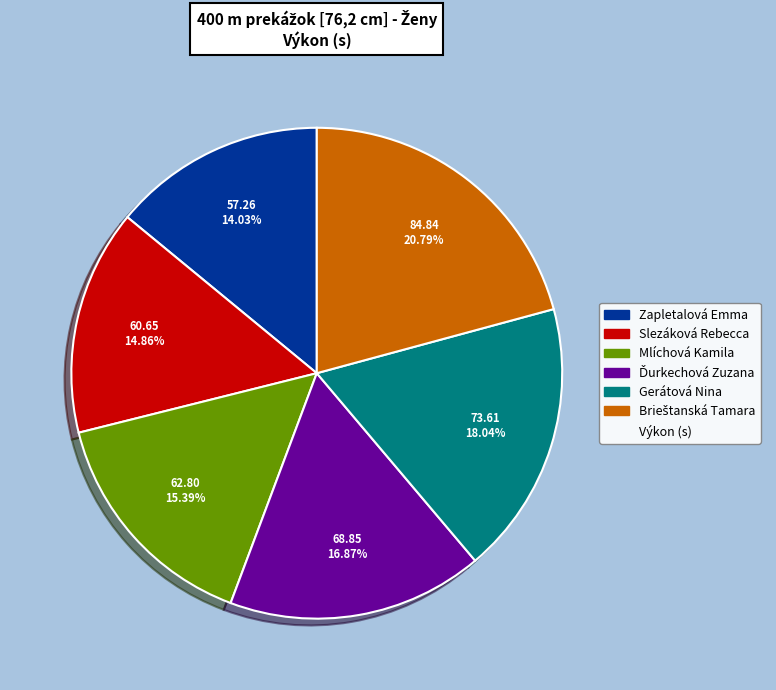

To the nearest percent, what is the average slice percentage?

17%